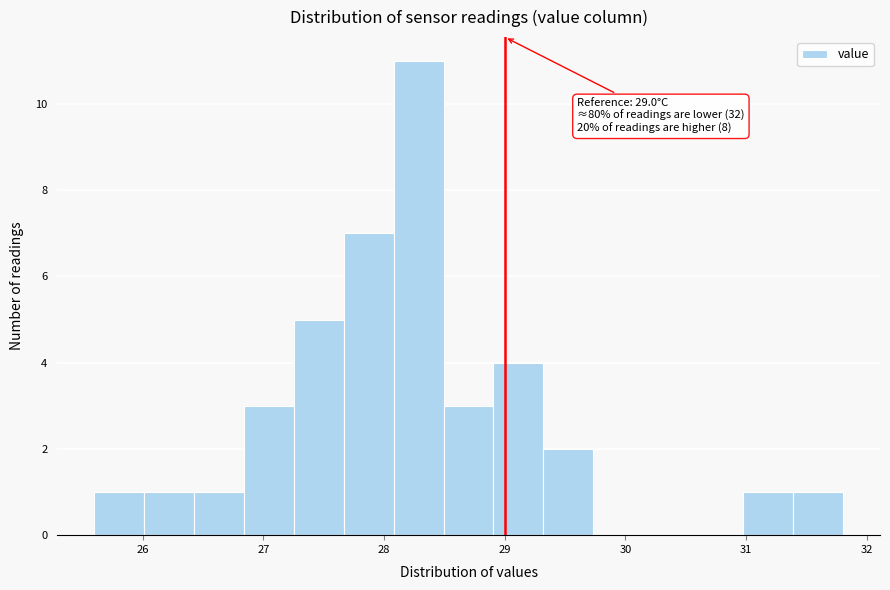

Over which range of the x-axis is the bar tallest?

28.1 to 28.5